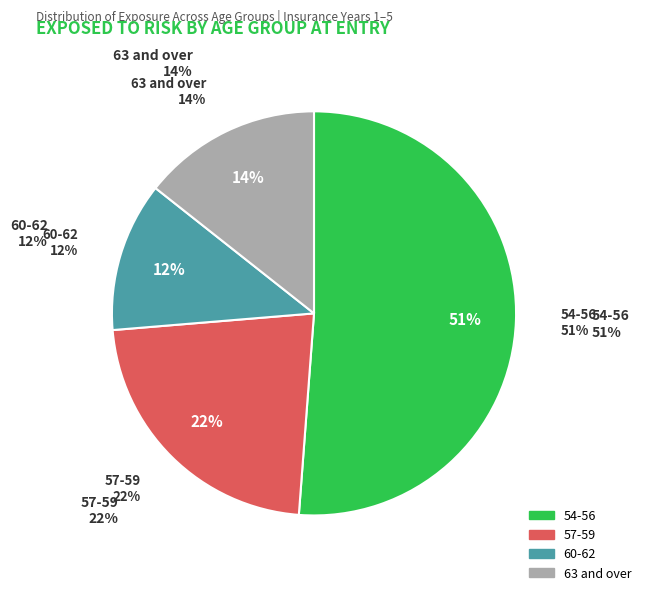

Is 8 the majority of the pie?

No